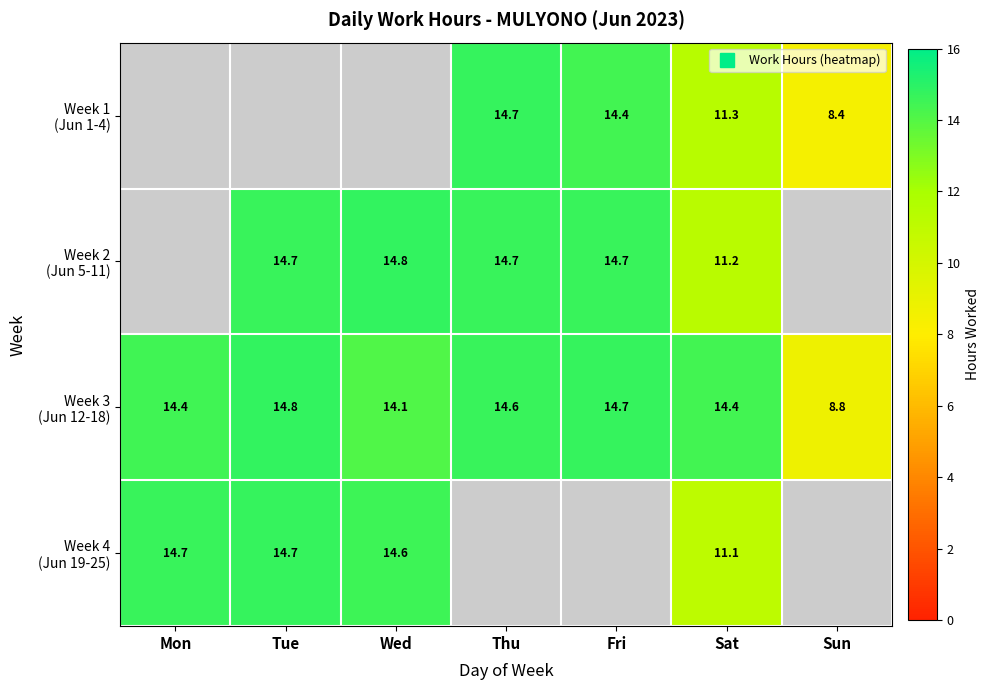

The Week 4 (Jun 19-25) series shows 7.1 at Mon. True or false?

False